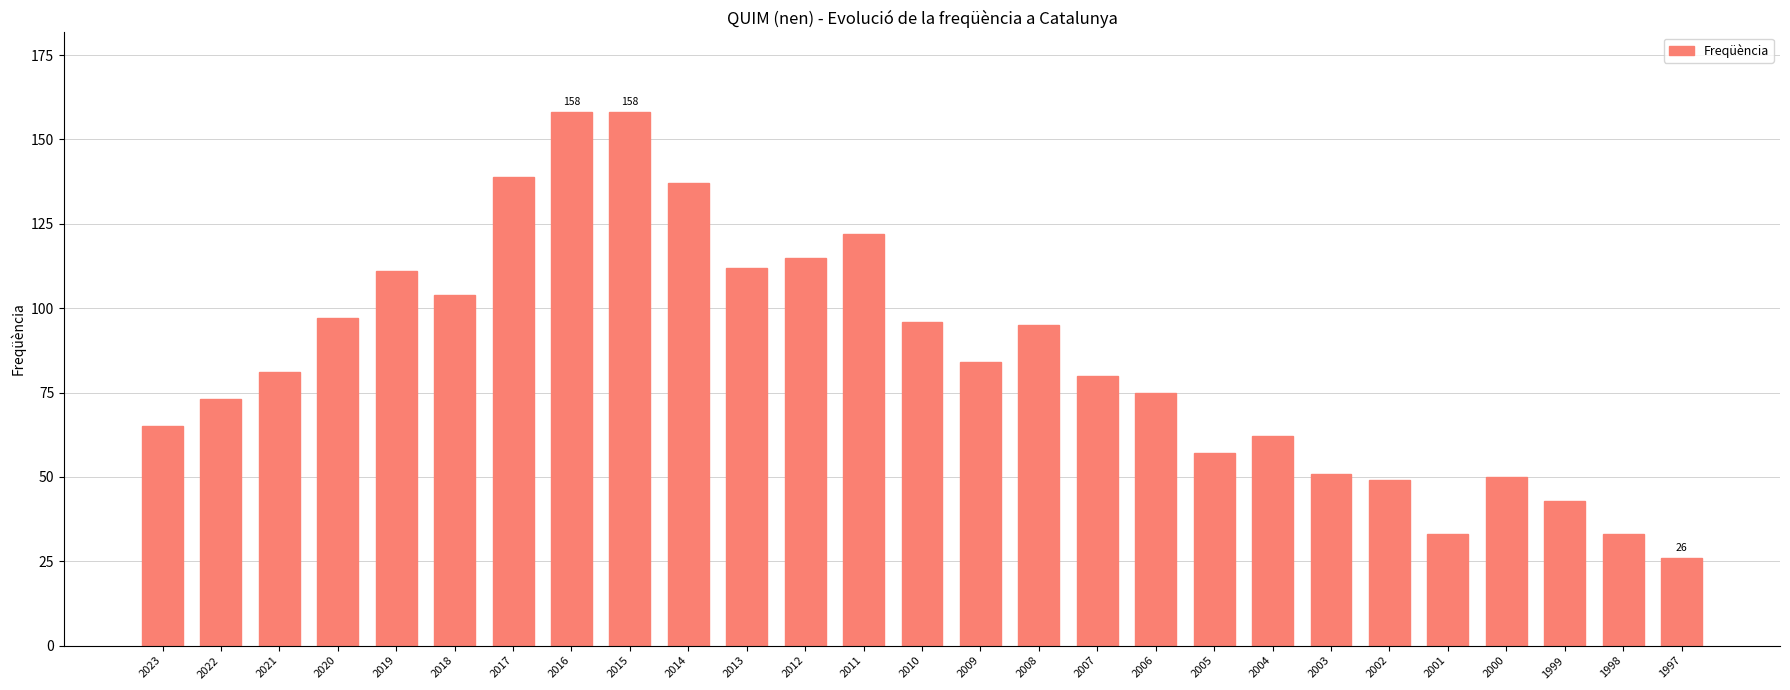

How many bars are there in total?

27